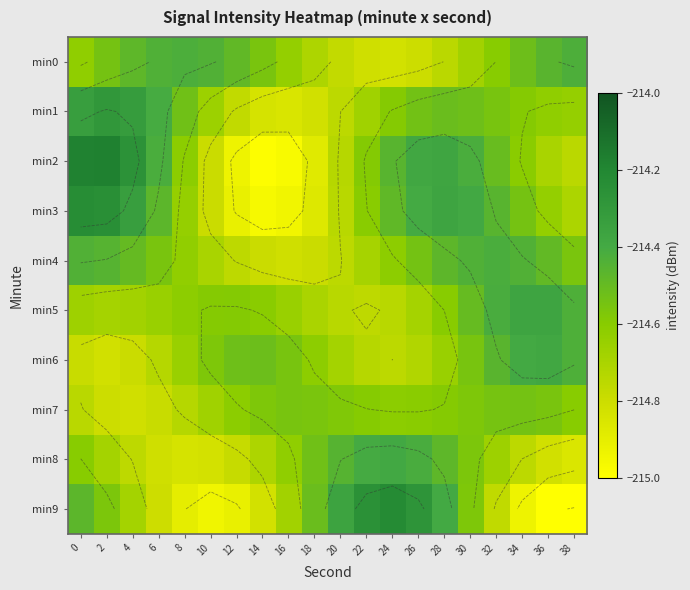

What is the maximum value shown in the chart?

-214.2